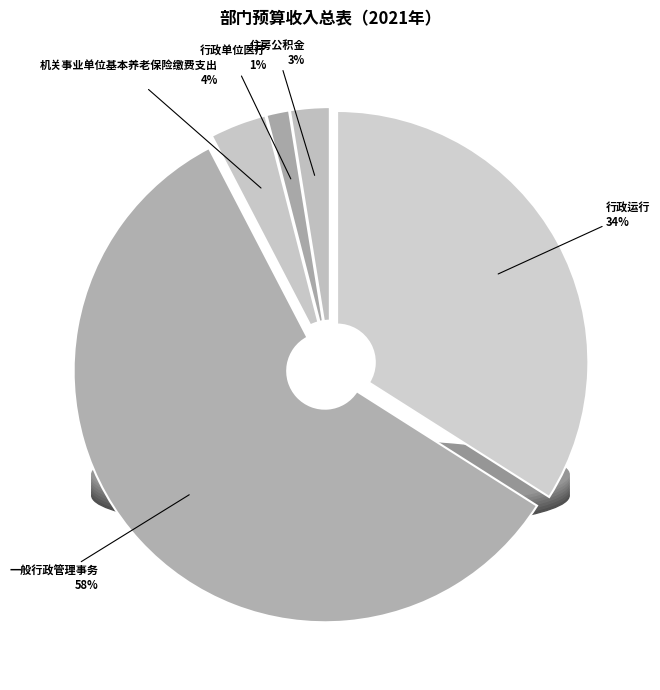

How many slices are in this pie chart?

5